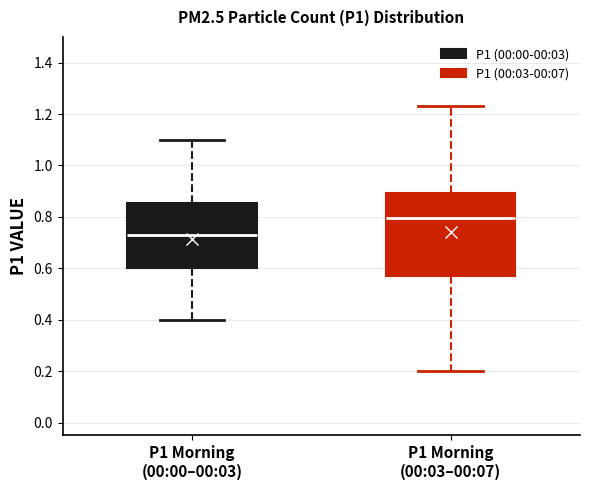

Reading left to right, transcribe this box plot: for each box, give where its median line is, the range the box spans, and where its two whiskers end, as read against the y-axis. The values are not printed on the chart, so give them approximately, as read against the axis.

P1 Morning (00:00–00:03): median 0.74, box 0.60 to 0.86, whiskers 0.40 to 1.10
P1 Morning (00:03–00:07): median 0.80, box 0.58 to 0.90, whiskers 0.20 to 1.24